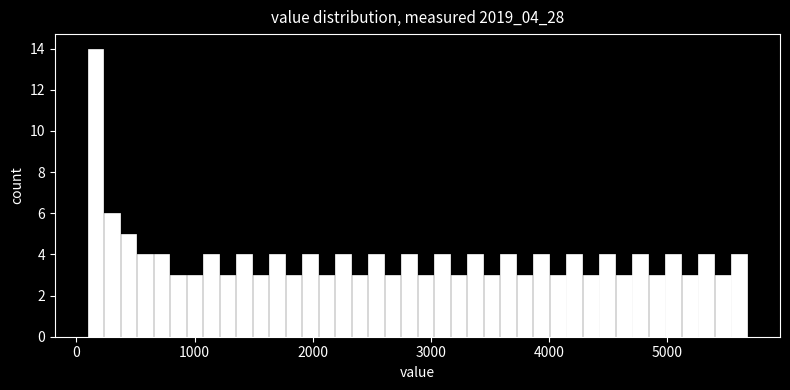

Read against the x-axis, roughly where is the centre of the tallest bar?

200